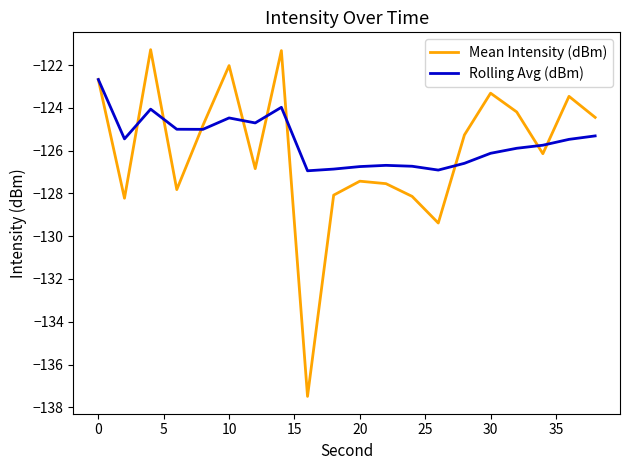

Which series ends up on top after the final intersection of Rolling Avg (dBm) and Mean Intensity (dBm)?

Mean Intensity (dBm)